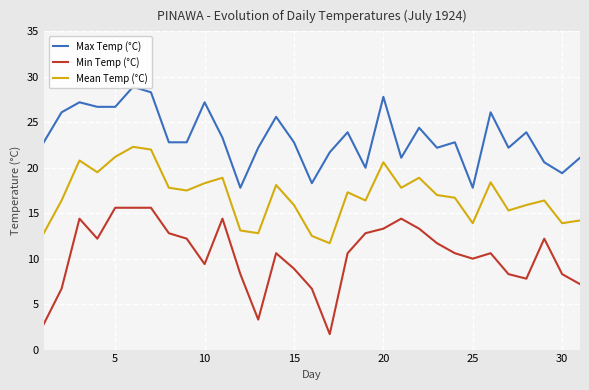

How many data points in Min Temp (°C) are less than 10?

12